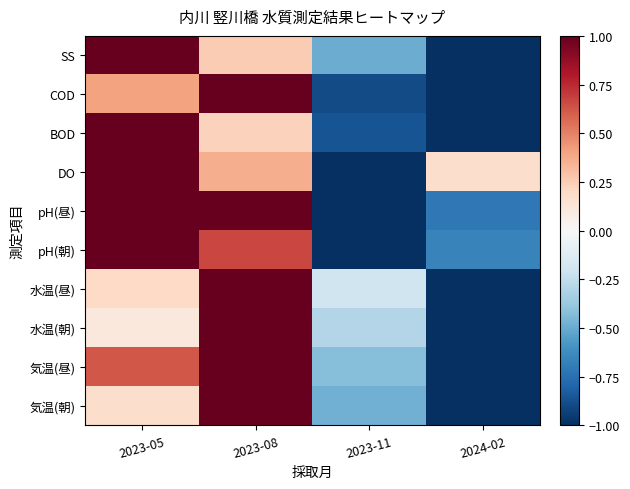

Reading right to left, transcribe all the data shown in this chart.

気温(朝): 2024-02=-1.0	2023-11=-0.5	2023-08=1.0	2023-05=0.2
気温(昼): 2024-02=-1.0	2023-11=-0.4	2023-08=1.0	2023-05=0.6
水温(朝): 2024-02=-1.0	2023-11=-0.3	2023-08=1.0	2023-05=0.1
水温(昼): 2024-02=-1.0	2023-11=-0.2	2023-08=1.0	2023-05=0.2
pH(朝): 2024-02=-0.7	2023-11=-1.0	2023-08=0.7	2023-05=1.0
pH(昼): 2024-02=-0.7	2023-11=-1.0	2023-08=1.0	2023-05=1.0
DO: 2024-02=0.2	2023-11=-1.0	2023-08=0.4	2023-05=1.0
BOD: 2024-02=-1.0	2023-11=-0.9	2023-08=0.2	2023-05=1.0
COD: 2024-02=-1.0	2023-11=-0.9	2023-08=1.0	2023-05=0.4
SS: 2024-02=-1.0	2023-11=-0.5	2023-08=0.2	2023-05=1.0